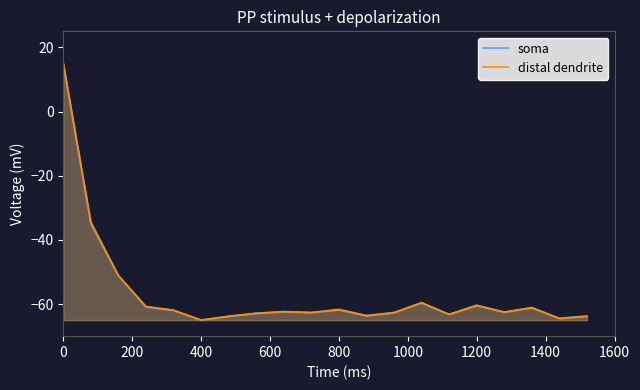

What is the total value across all series at 800?

-123.4